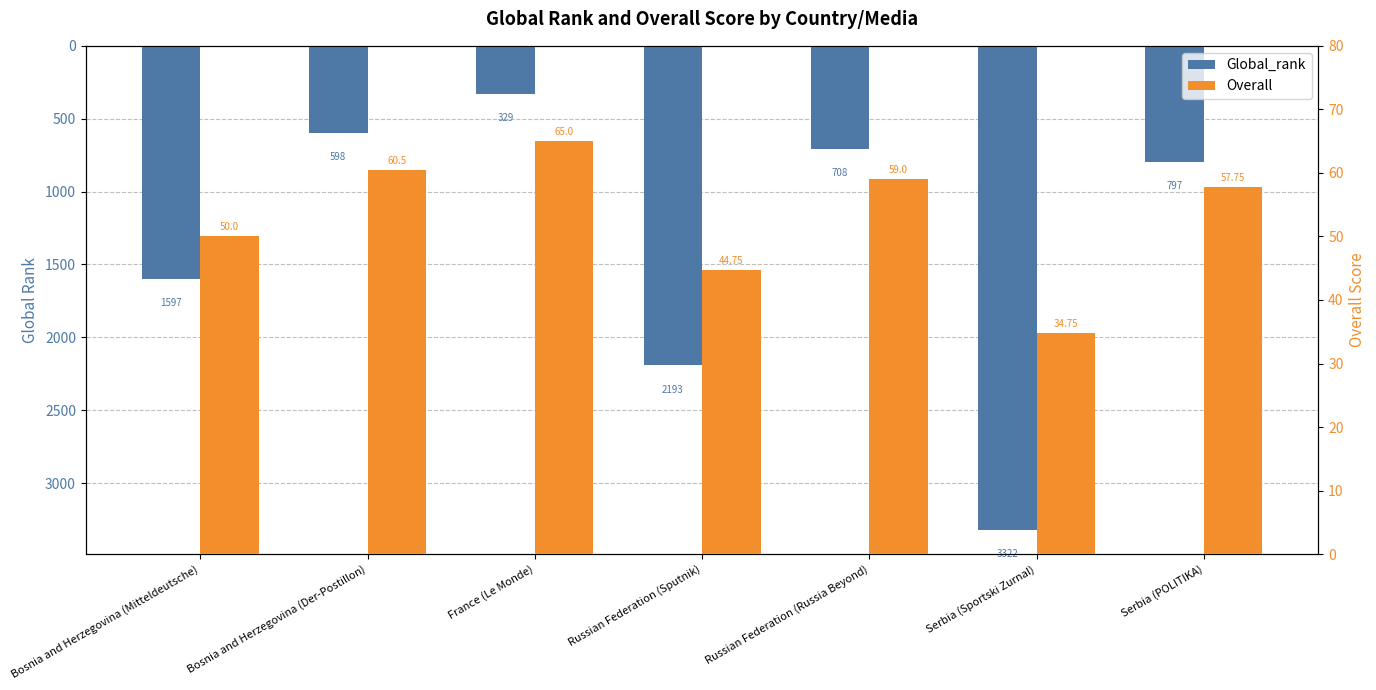

Reading right to left, transcribe all the data shown in this chart.

Global_rank: Serbia (POLITIKA)=797.0	Serbia (Sportski Zurnal)=3322.0	Russian Federation (Russia Beyond)=708.0	Russian Federation (Sputnik)=2193.0	France (Le Monde)=329.0	Bosnia and Herzegovina (Der-Postillon)=598.0	Bosnia and Herzegovina (Mitteldeutsche)=1597.0
Overall: Serbia (POLITIKA)=57.8	Serbia (Sportski Zurnal)=34.8	Russian Federation (Russia Beyond)=59.0	Russian Federation (Sputnik)=44.8	France (Le Monde)=65.0	Bosnia and Herzegovina (Der-Postillon)=60.5	Bosnia and Herzegovina (Mitteldeutsche)=50.0